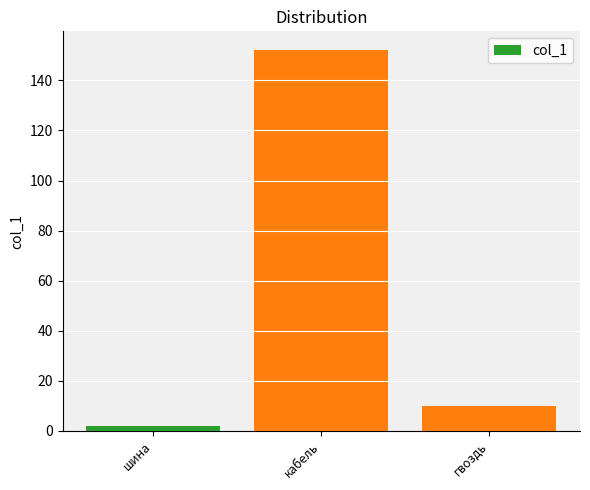

Where is the data nearest to the value 77?

гвоздь